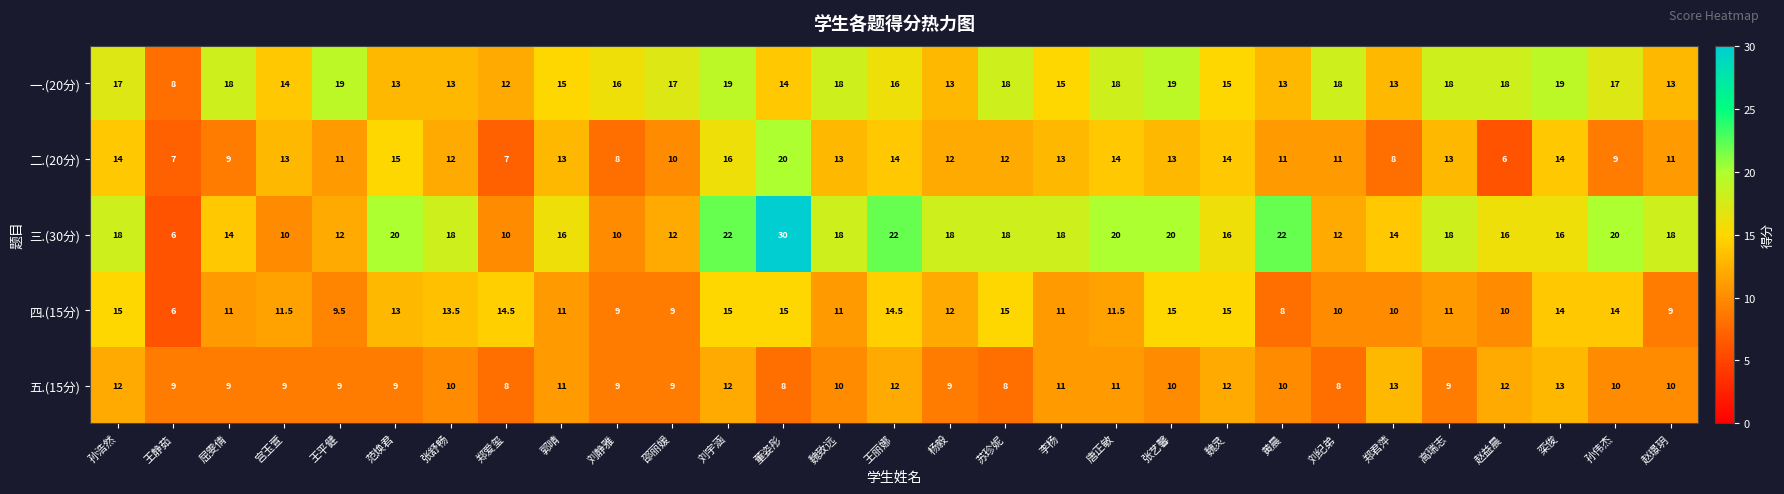

At which label does 一.(20分) reach its minimum?

王静茹